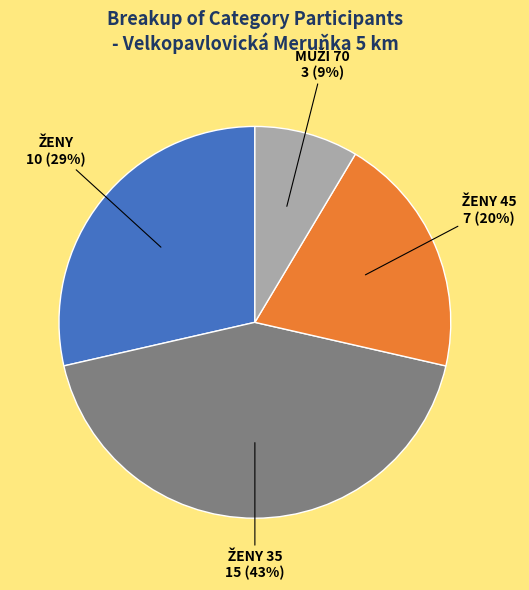

Does any single category account for the majority?

No